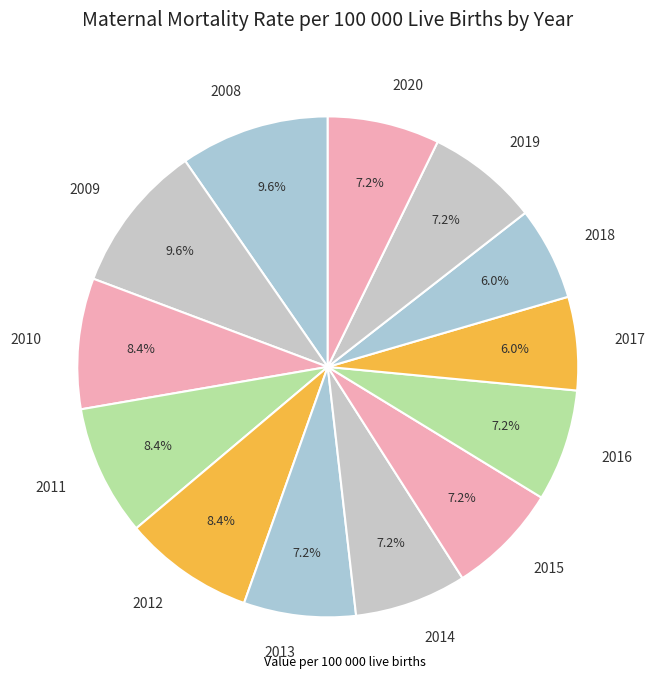

Does 2014 represent more than half of the total?

No